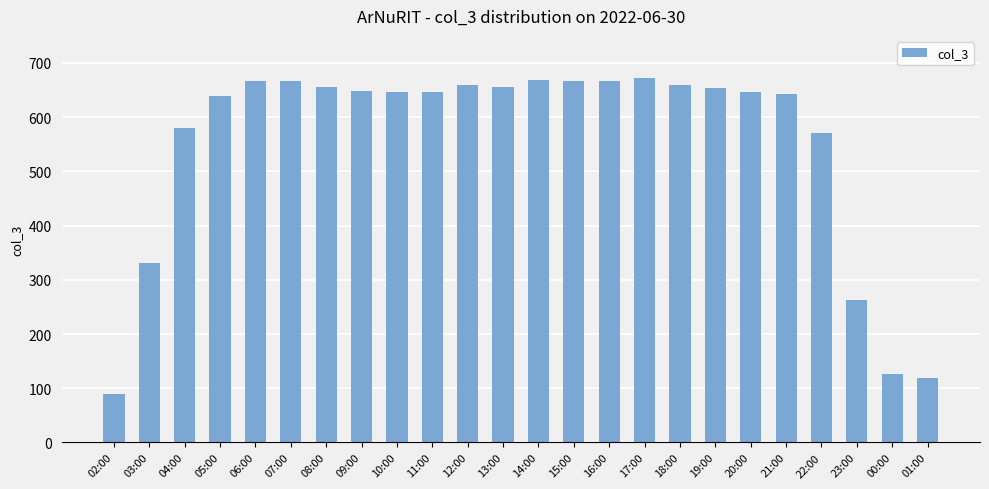

True or false: the data shows 996 at 04:00.

False